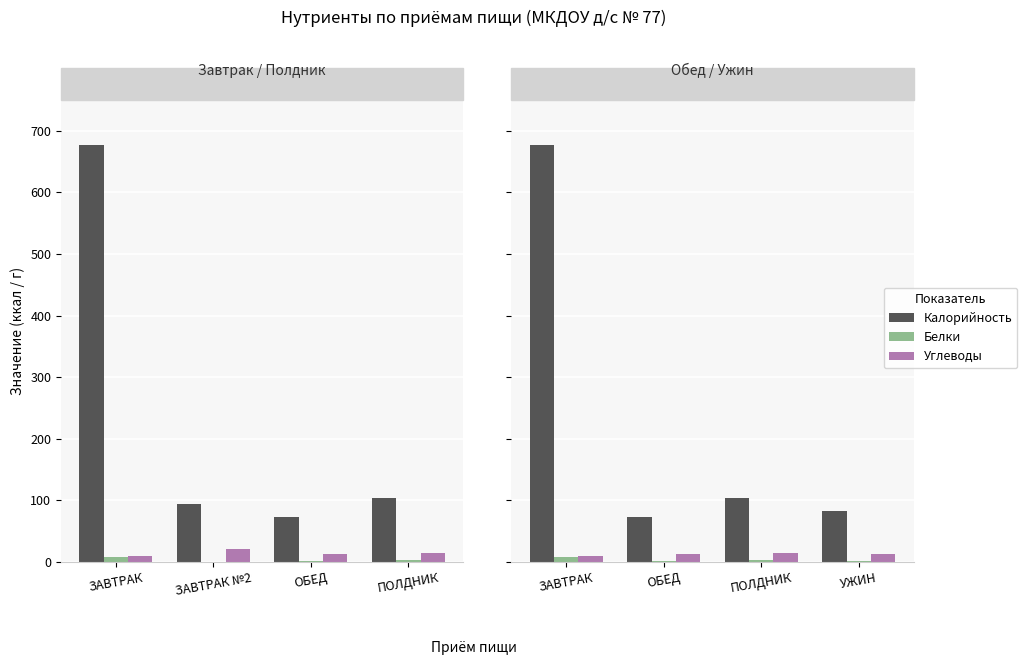

What is the label of the 3rd bar from the right?

ОБЕД